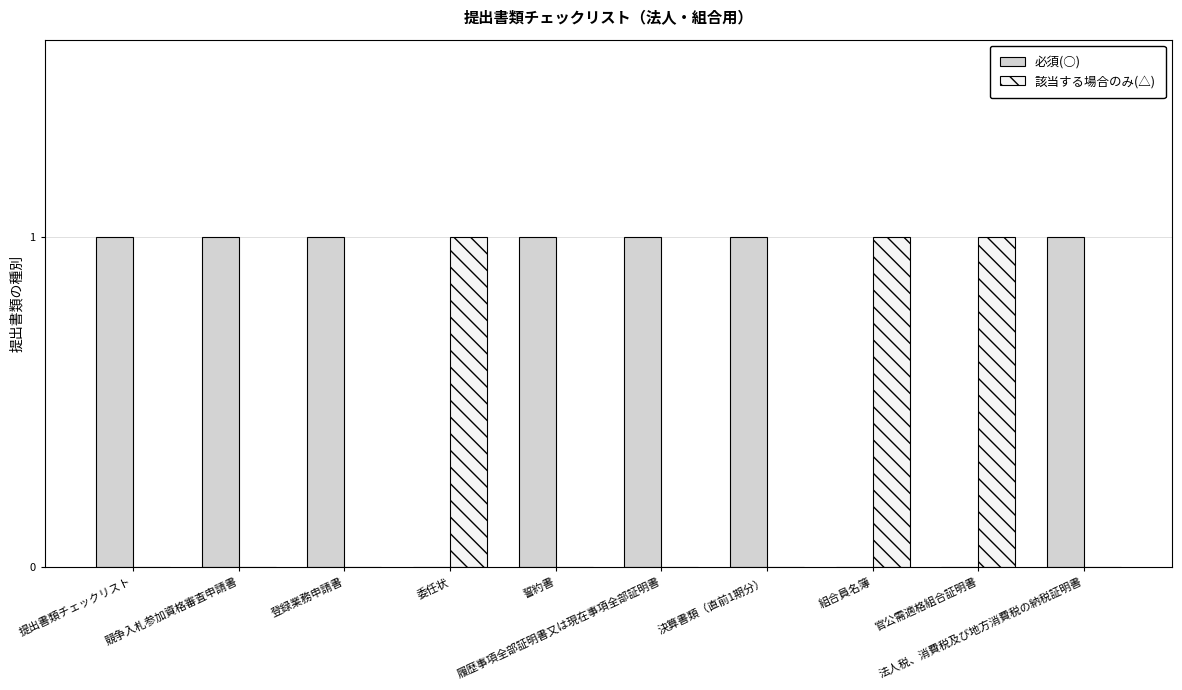

What are all the series names shown in the legend?

必須(○), 該当する場合のみ(△)